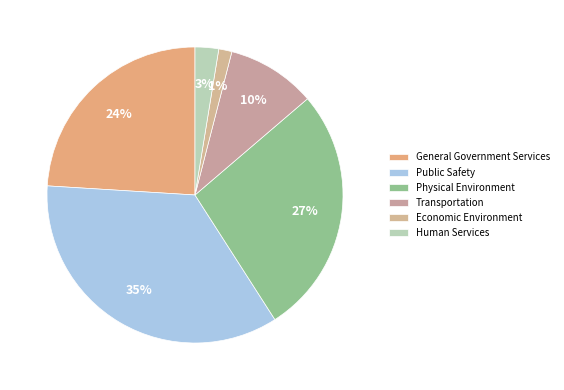

What is the change in value from Public Safety to Physical Environment?

-71918764.5